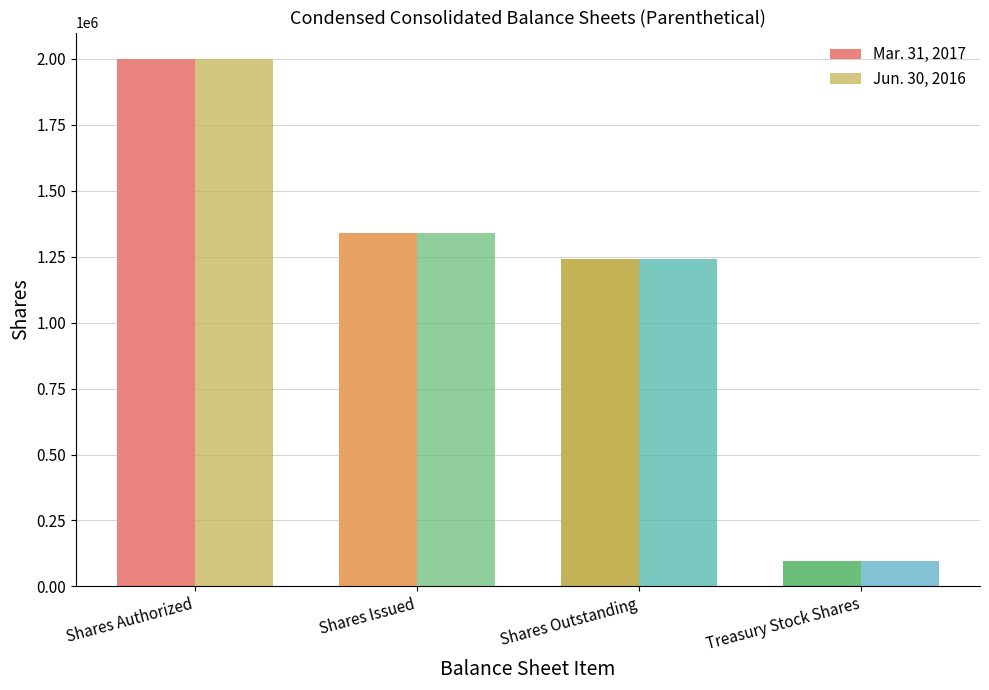

How many series are shown in this chart?

2